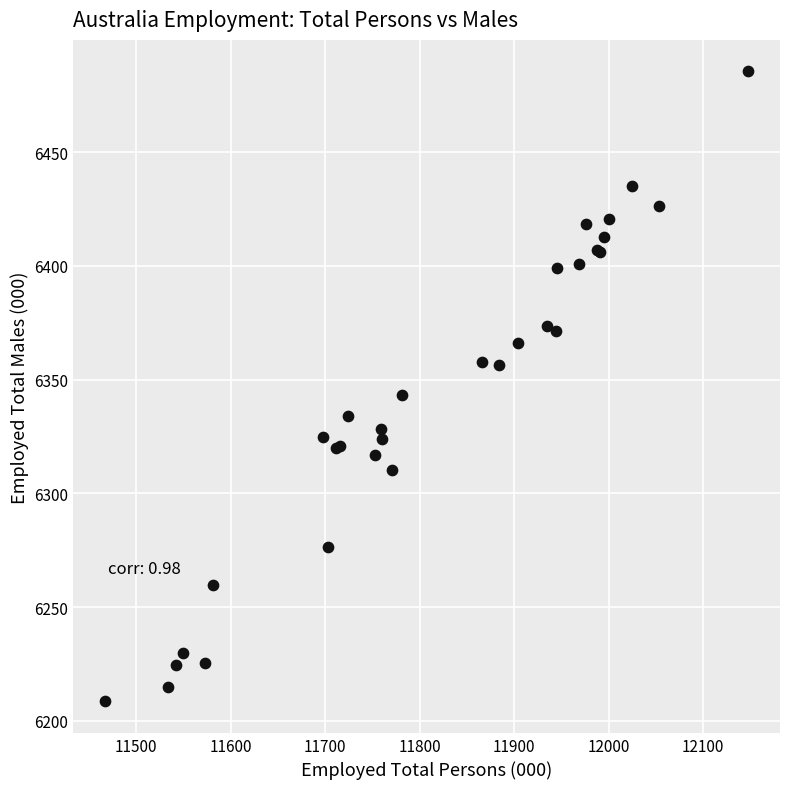

What Y value in the scatter plot is closest to 6347?

6343.3